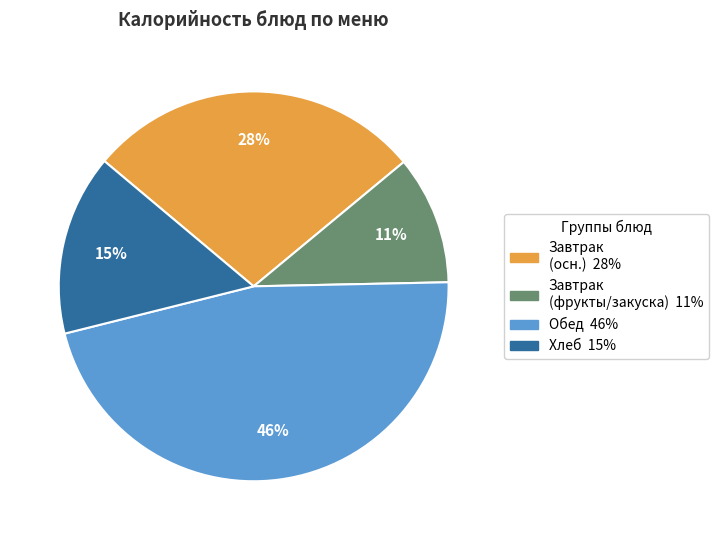

Is there any slice that represents more than half of the pie?

No